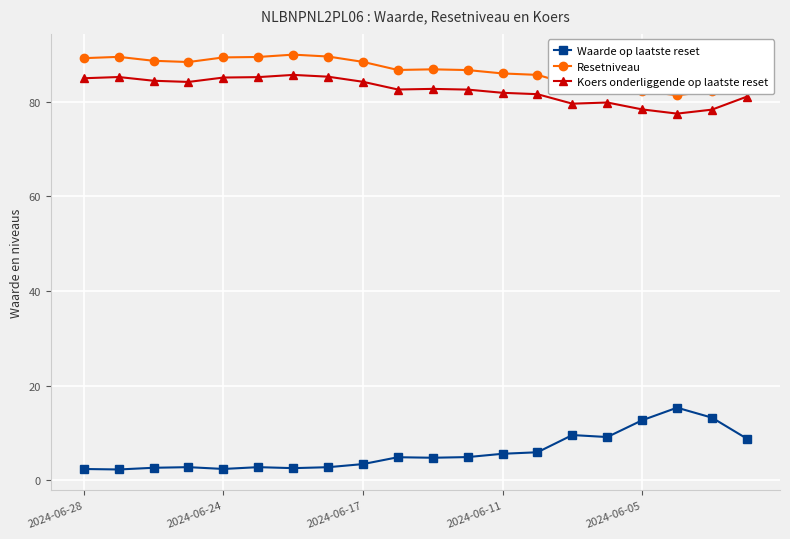

True or false: Waarde op laatste reset and Resetniveau cross at least once.

False